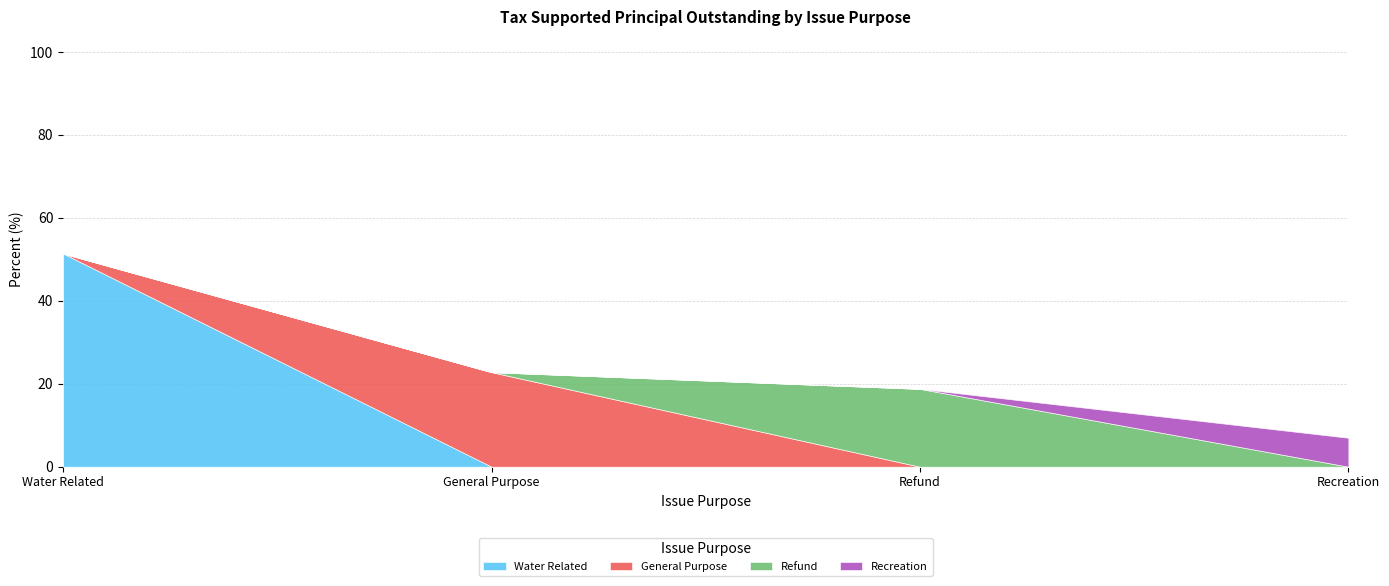

Reading left to right, transcribe all the data shown in this chart.

51.4	22.8	18.8	7.0